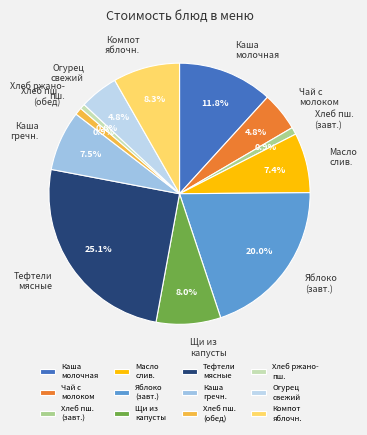

What is the total percentage of Чай с молоком and Хлеб ржано- пш.?

5.4%